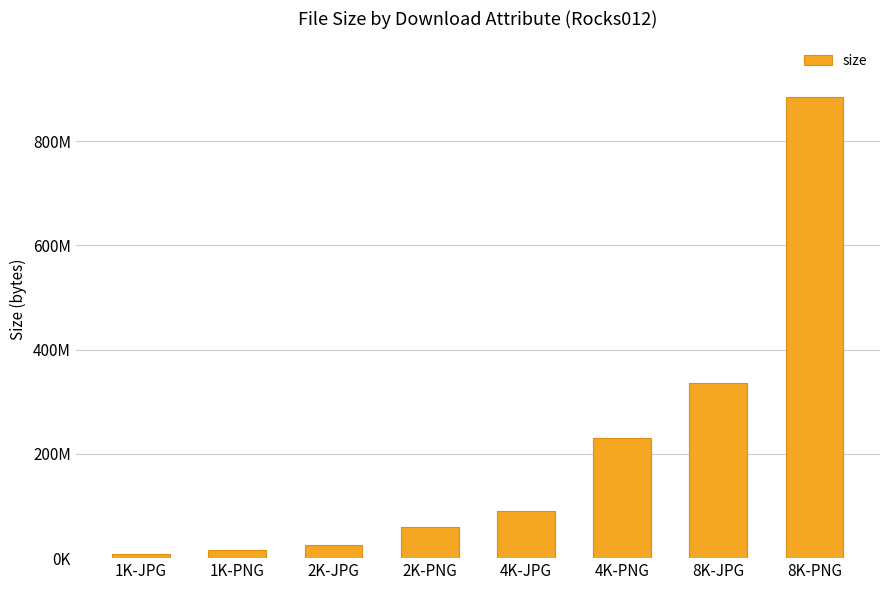

The chart shows a value of 16884451 at 2K-PNG. True or false?

False